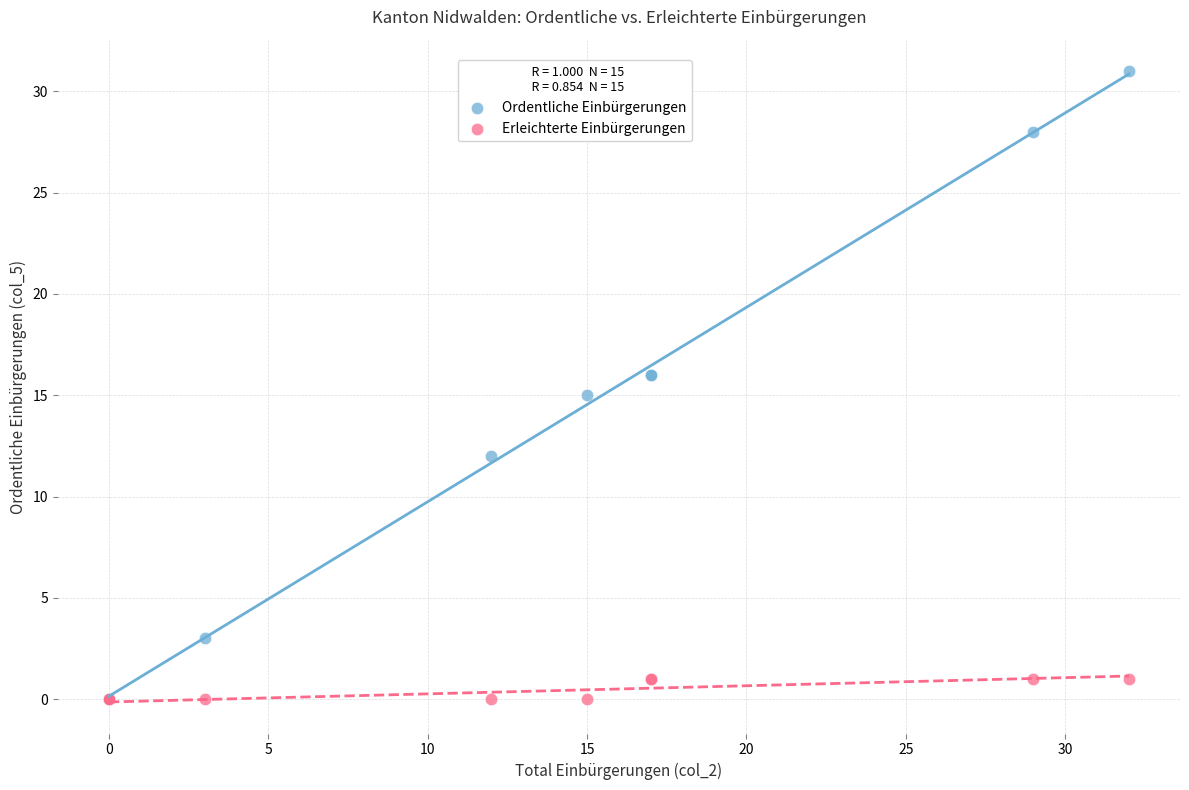

Which series has the widest spread of Y values?

Ordentliche Einbürgerungen